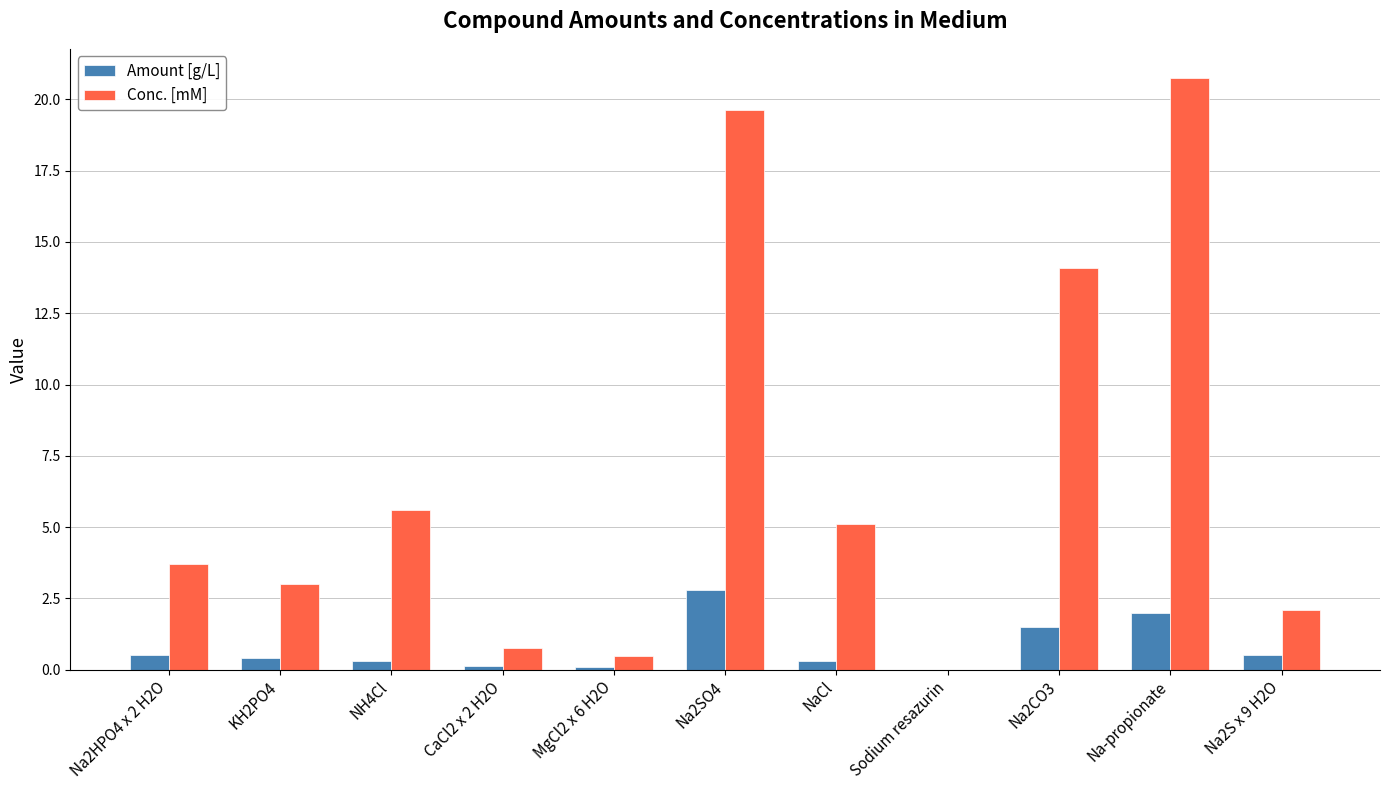

What is the sum of all Conc. [mM] values?

75.2